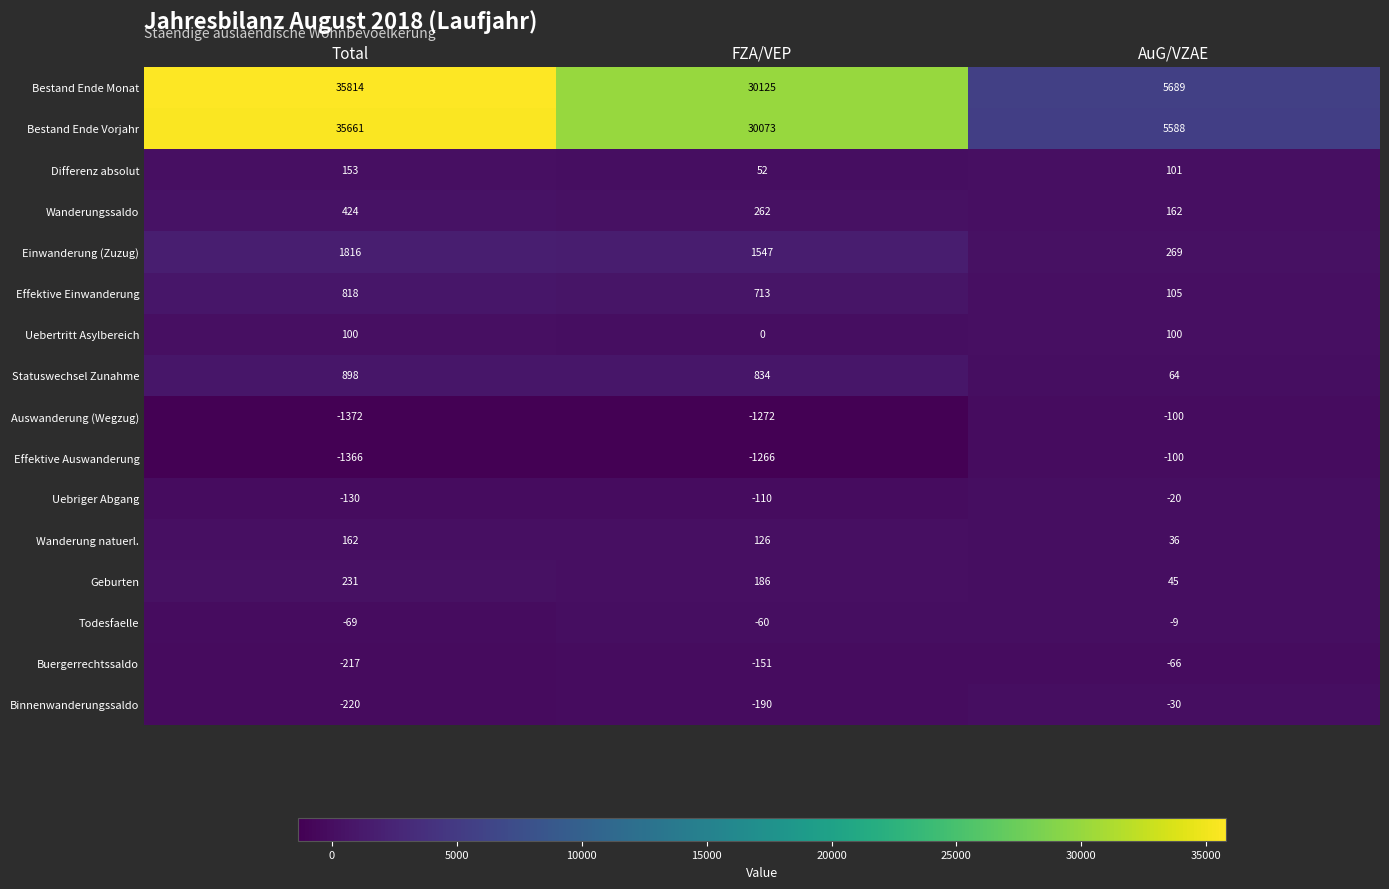

At which label does Todesfaelle reach its minimum?

Total